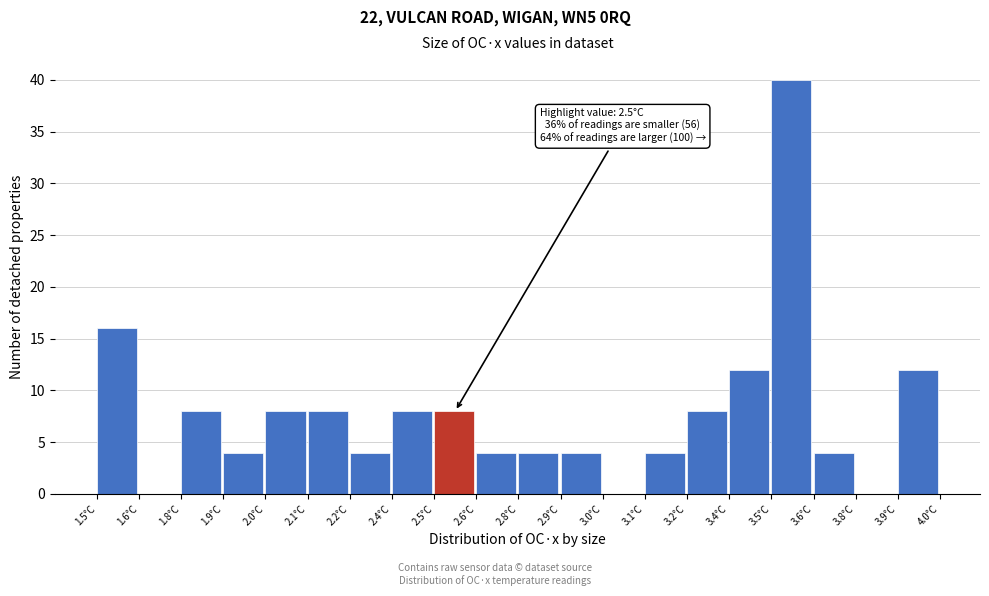

Reading left to right, extract all data points from this chart.

1.5°C=16	1.6°C=0	1.8°C=8	1.9°C=4	2.0°C=8	2.1°C=8	2.2°C=4	2.4°C=8	2.5°C=8	2.6°C=4	2.8°C=4	2.9°C=4	3.0°C=0	3.1°C=4	3.2°C=8	3.4°C=12	3.5°C=40	3.6°C=4	3.8°C=0	3.9°C=12